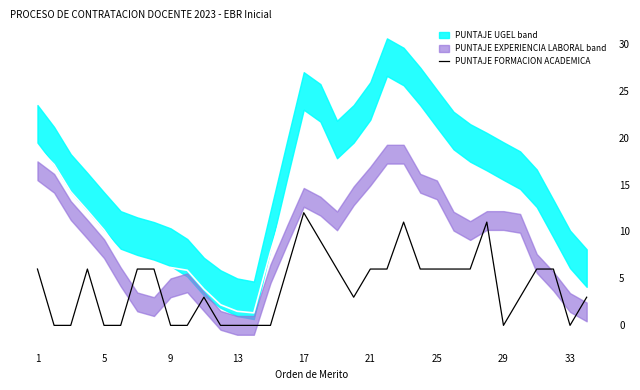

How many lines are shown in the chart?

1